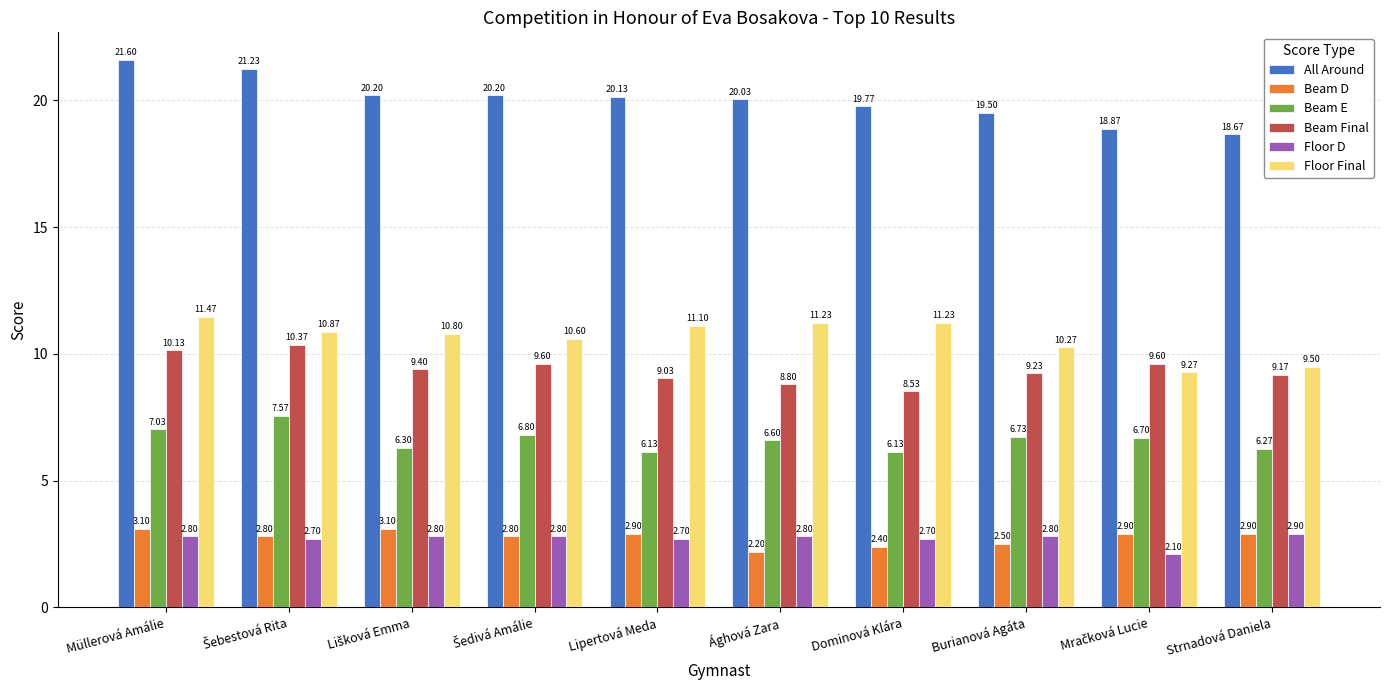

Which series changed the most between Lipertová Meda and Burianová Agáta?

Floor Final